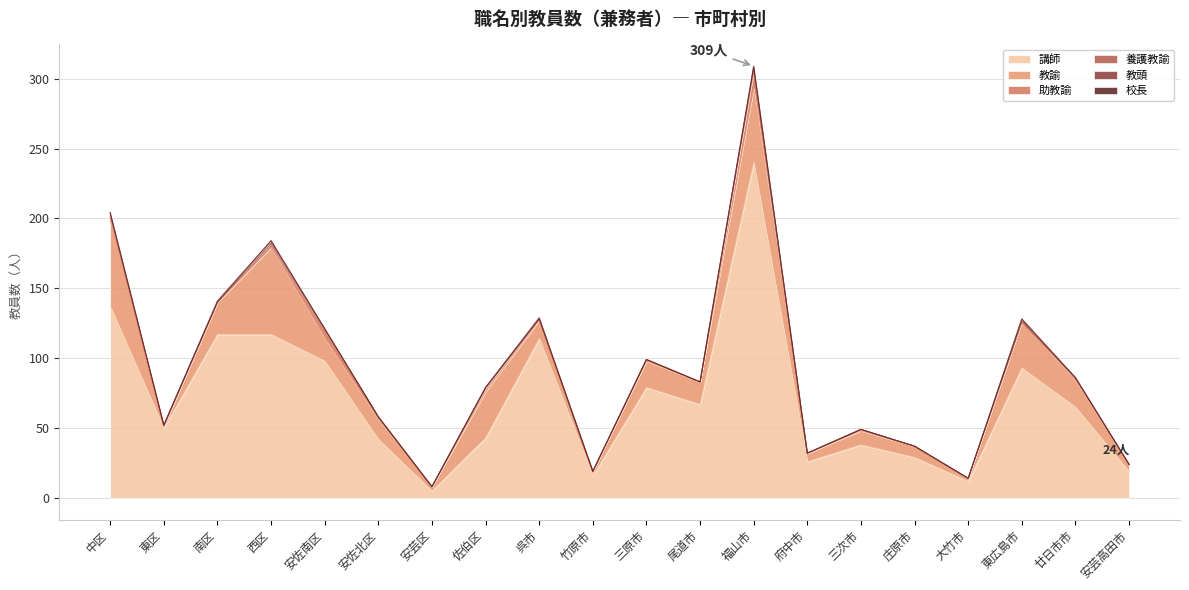

True or false: 教諭 and 講師 cross at least once.

False